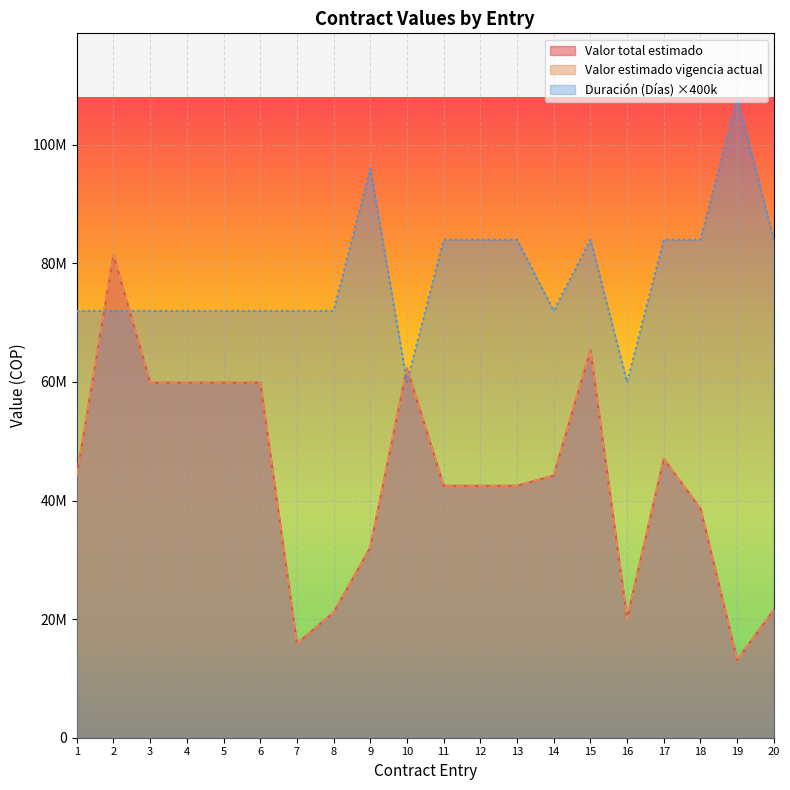

What is the difference between the Valor total estimado values at 3 and 8?

38760000